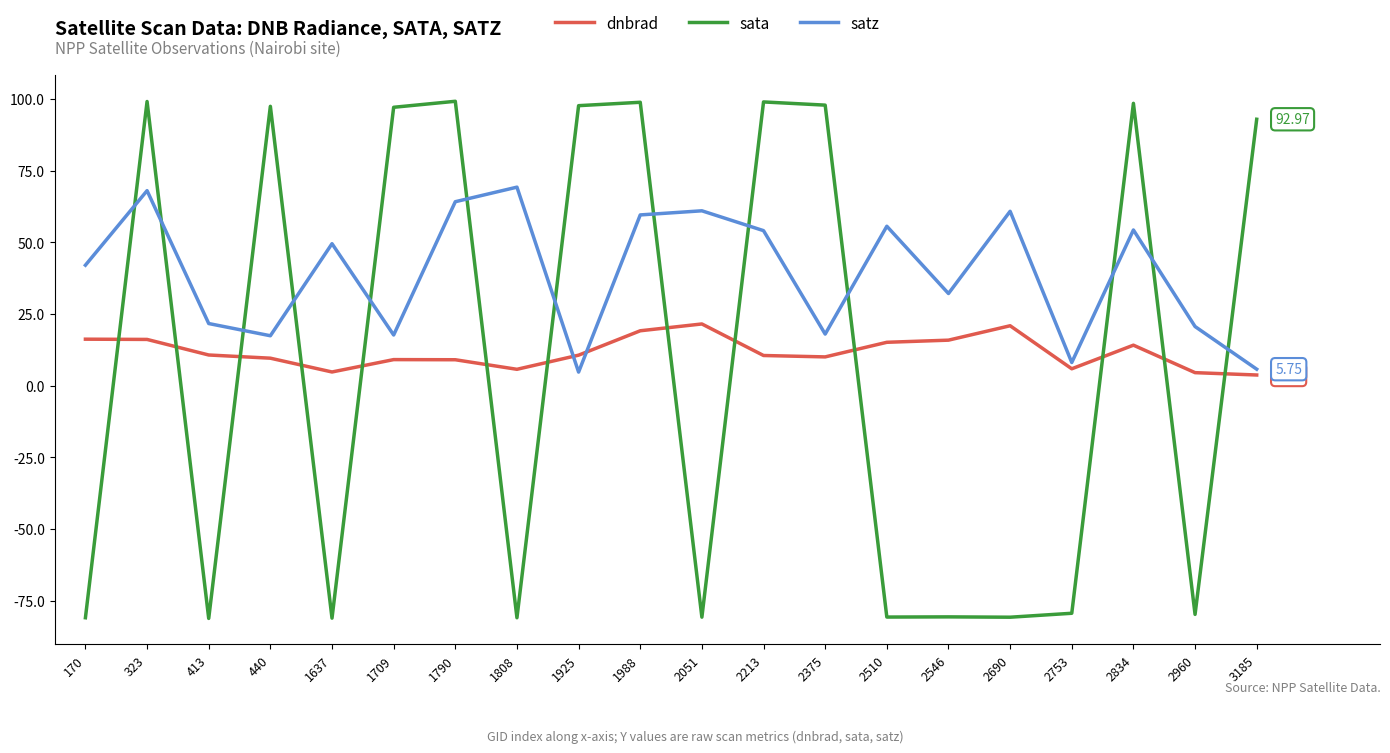

What is the difference between the maximum and second lowest values in the dnbrad series?

17.0